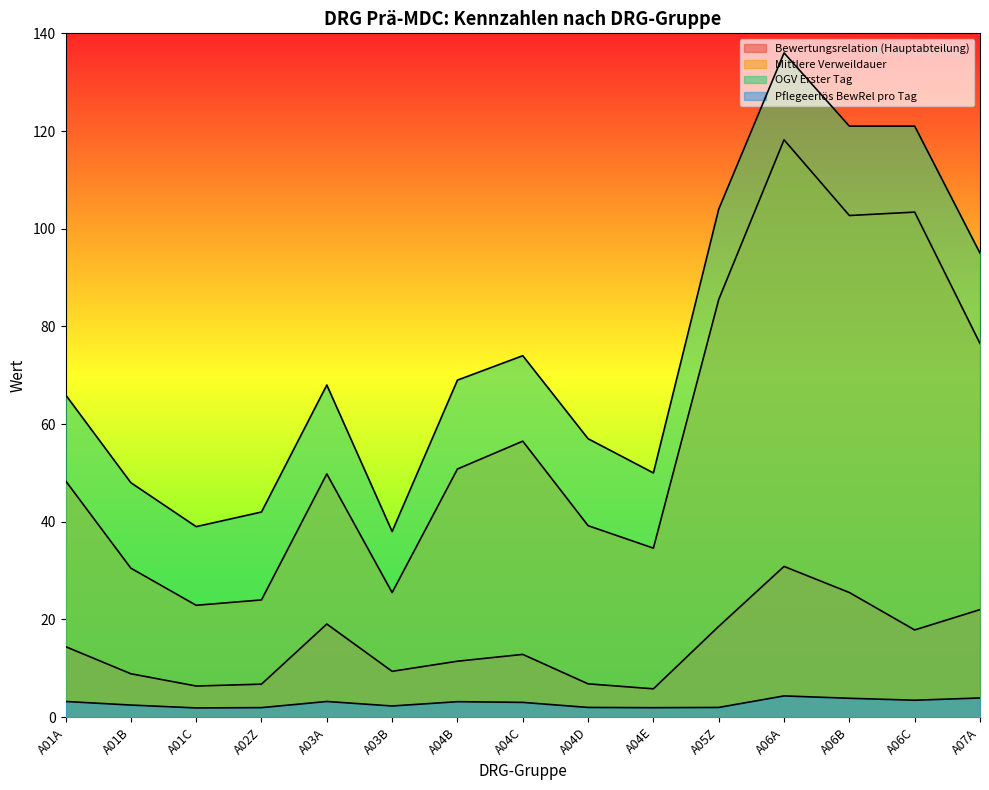

Rank the categories by Bewertungsrelation (Hauptabteilung) value from highest to lowest.

A06A, A06B, A07A, A03A, A05Z, A06C, A01A, A04C, A04B, A03B, A01B, A04D, A02Z, A01C, A04E